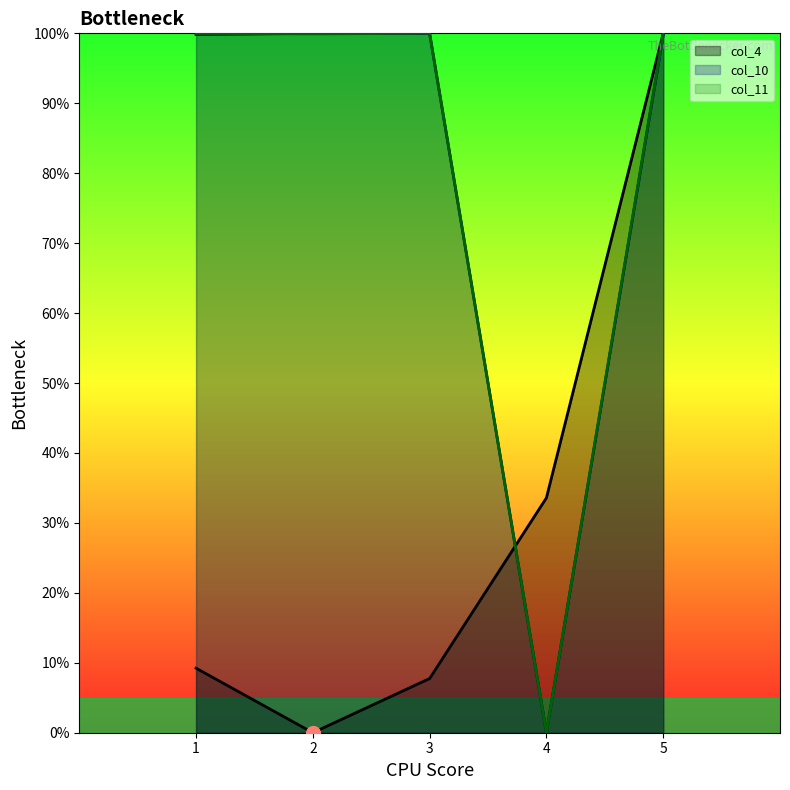

At 4, list the series in order from largest to smallest.

col_4, col_10, col_11